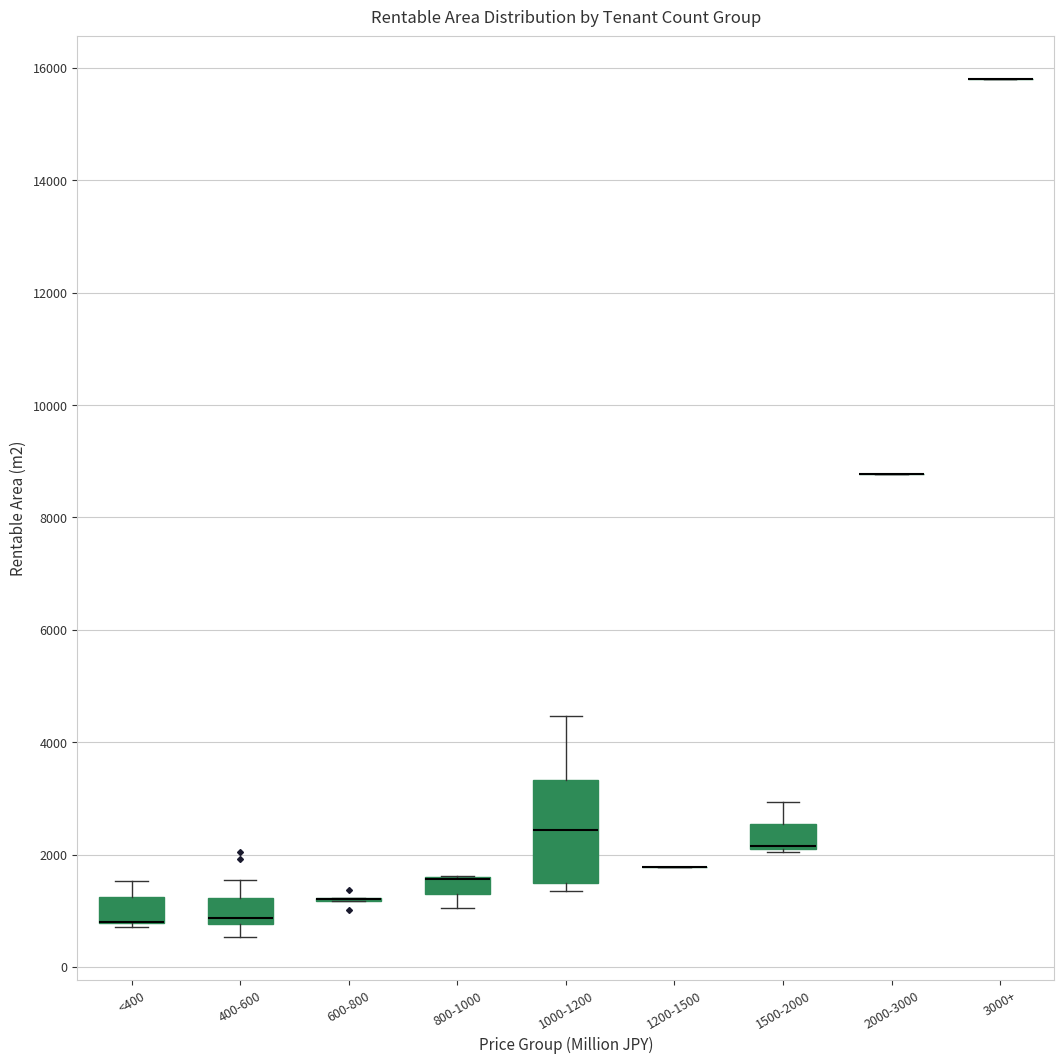

Which box is the tallest, from its lower edge to its upper edge?

1000-1200